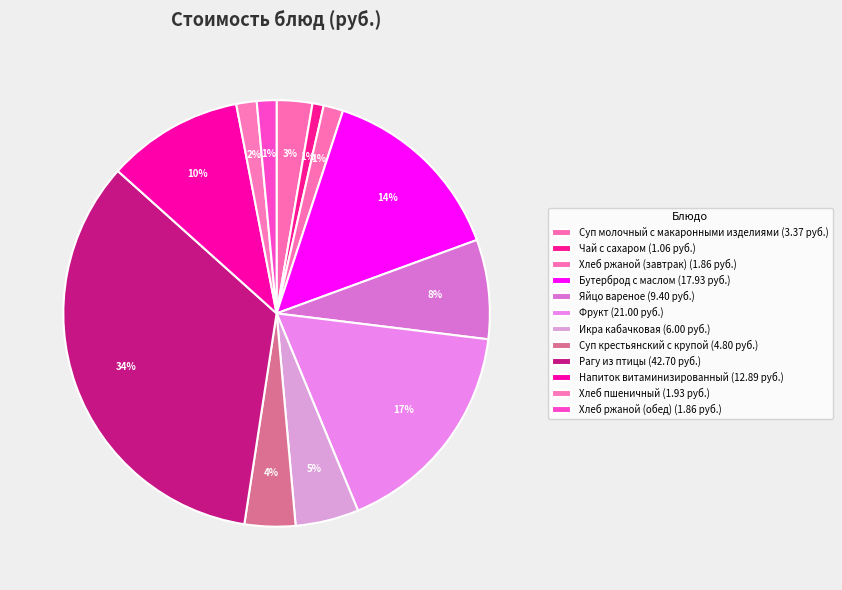

Count the number of slices in the pie.

12